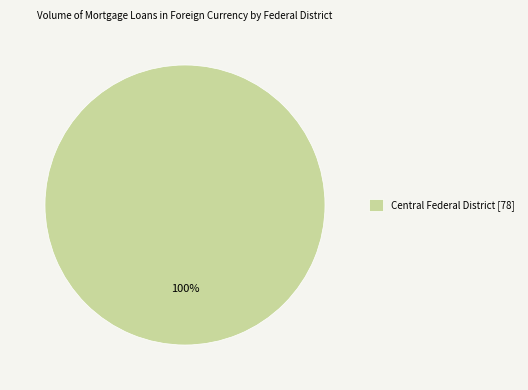

Is there a majority slice in this chart?

Yes